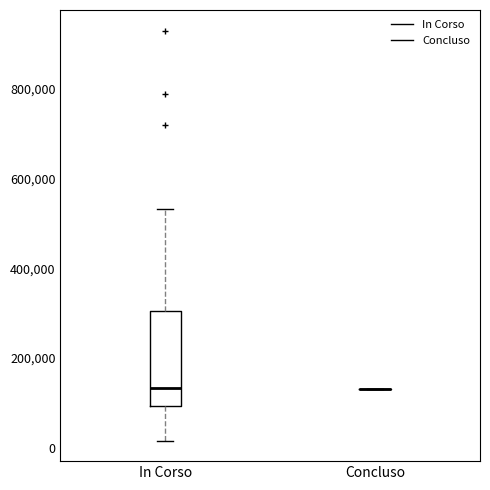

Reading left to right, transcribe this box plot: for each box, give where its median line is, the range the box spans, and where its two whiskers end, as read against the y-axis. The values are not printed on the chart, so give them approximately, as read against the axis.

In Corso: median 140000, box 100000 to 300000, whiskers 20000 to 540000
Concluso: box collapsed to a line at 140000, whiskers 140000 to 140000